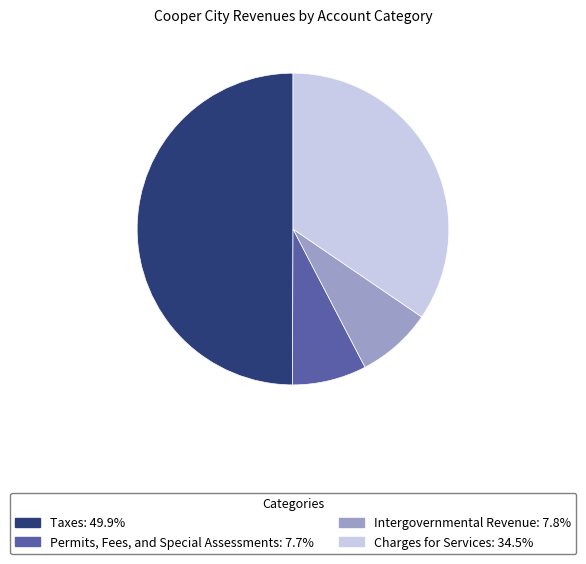

Count the number of slices in the pie.

4